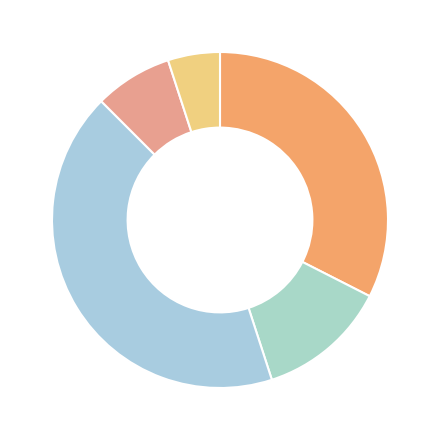

Is there a majority slice in this chart?

No